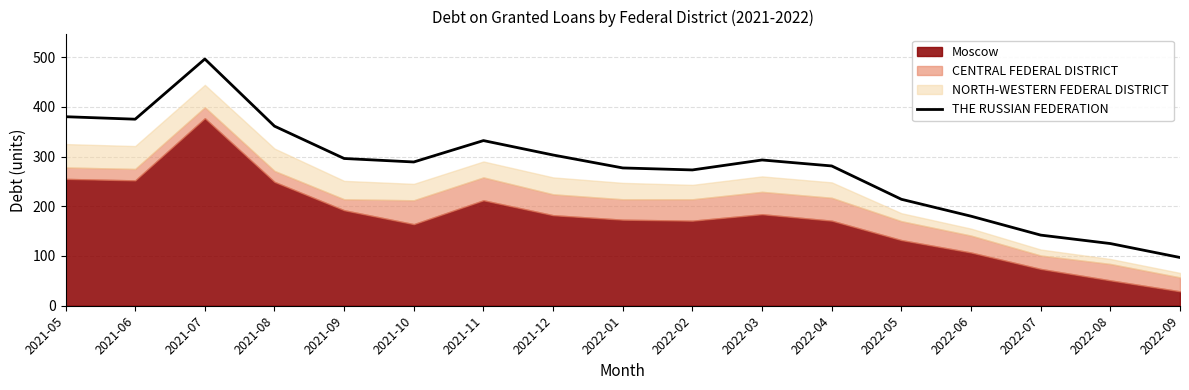

At which category does the data reach its first local peak?

2021-07